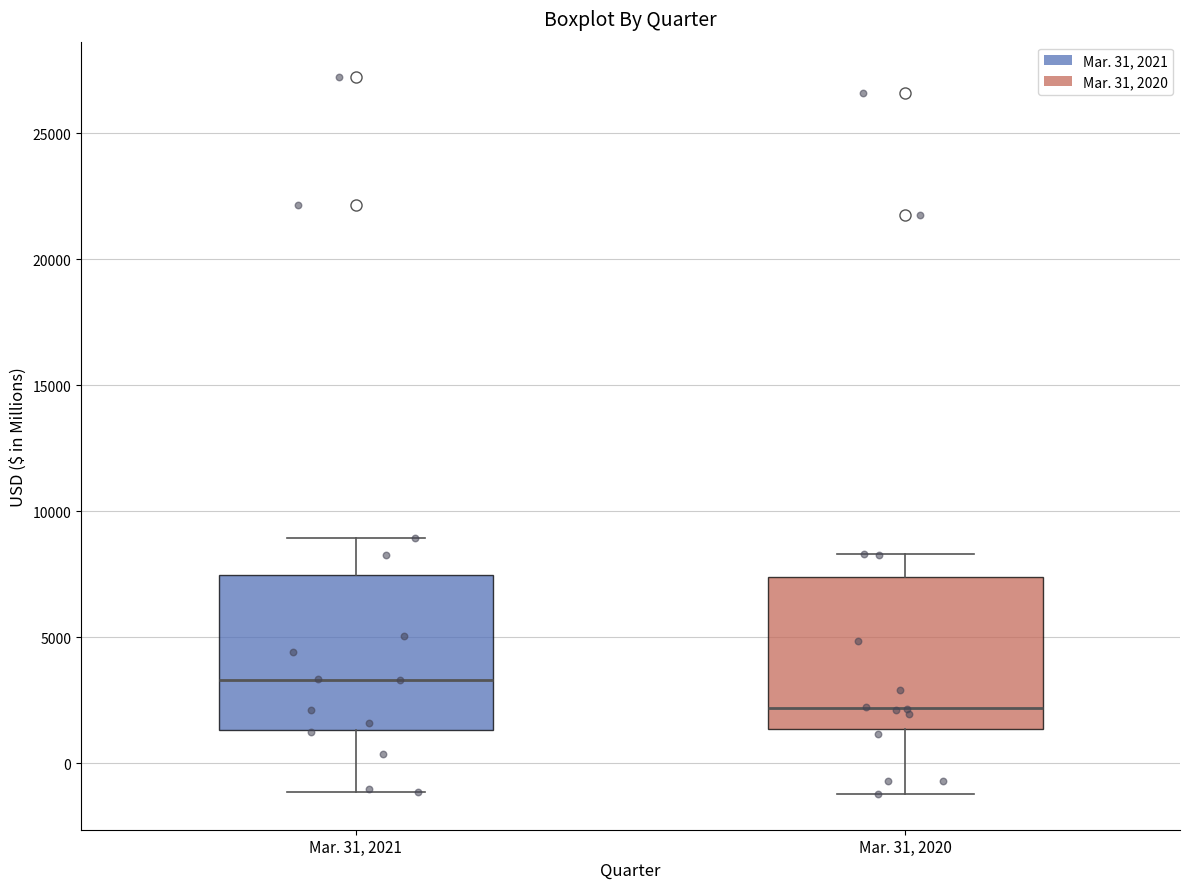

Reading left to right, transcribe this box plot: for each box, give where its median line is, the range the box spans, and where its two whiskers end, as read against the y-axis. The values are not printed on the chart, so give them approximately, as read against the axis.

Mar. 31, 2021: median 3500, box 1500 to 7500, whiskers -1000 to 9000
Mar. 31, 2020: median 2000, box 1500 to 7500, whiskers -1000 to 8500